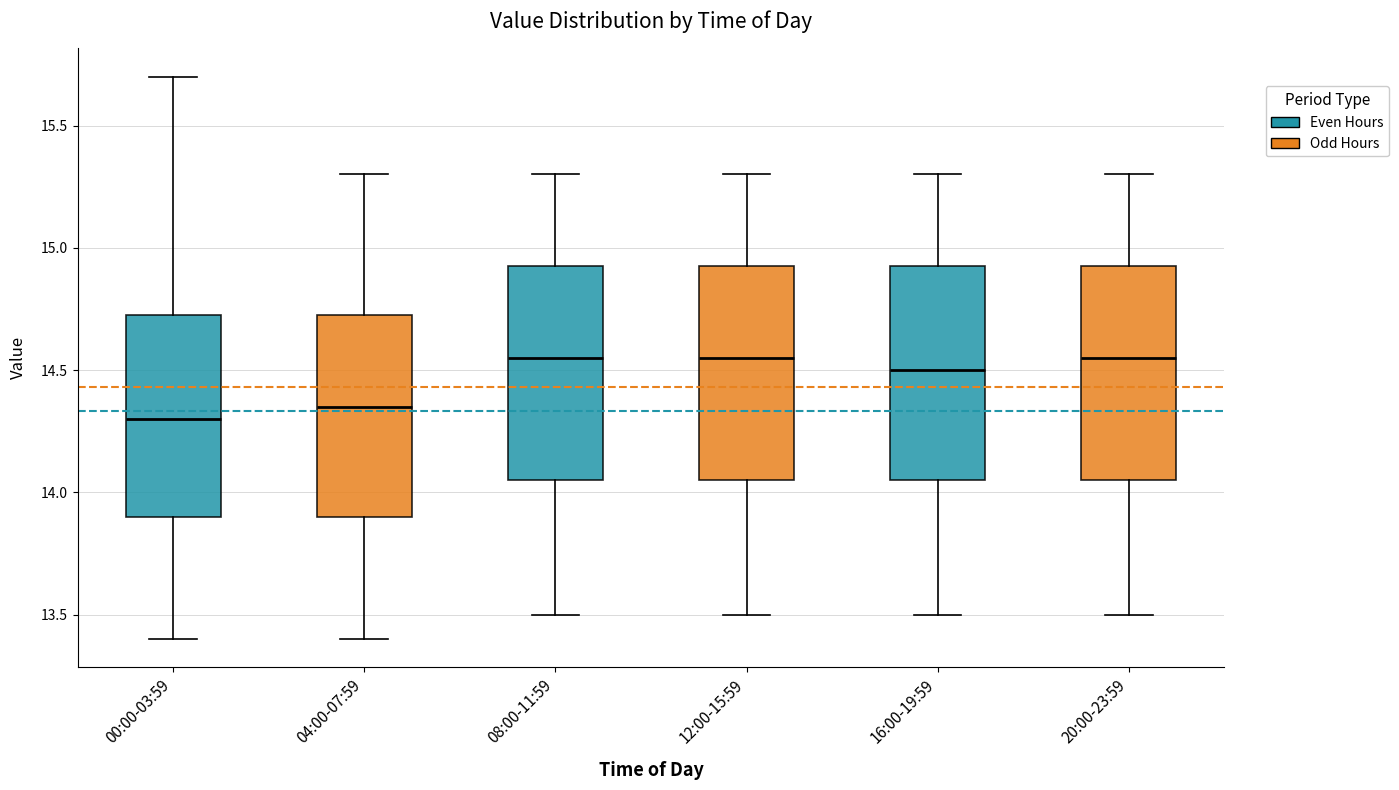

Reading left to right, transcribe this box plot: for each box, give where its median line is, the range the box spans, and where its two whiskers end, as read against the y-axis. The values are not printed on the chart, so give them approximately, as read against the axis.

00:00-03:59: median 14.30, box 13.90 to 14.75, whiskers 13.40 to 15.70
04:00-07:59: median 14.35, box 13.90 to 14.75, whiskers 13.40 to 15.30
08:00-11:59: median 14.55, box 14.05 to 14.95, whiskers 13.50 to 15.30
12:00-15:59: median 14.55, box 14.05 to 14.95, whiskers 13.50 to 15.30
16:00-19:59: median 14.50, box 14.05 to 14.95, whiskers 13.50 to 15.30
20:00-23:59: median 14.55, box 14.05 to 14.95, whiskers 13.50 to 15.30